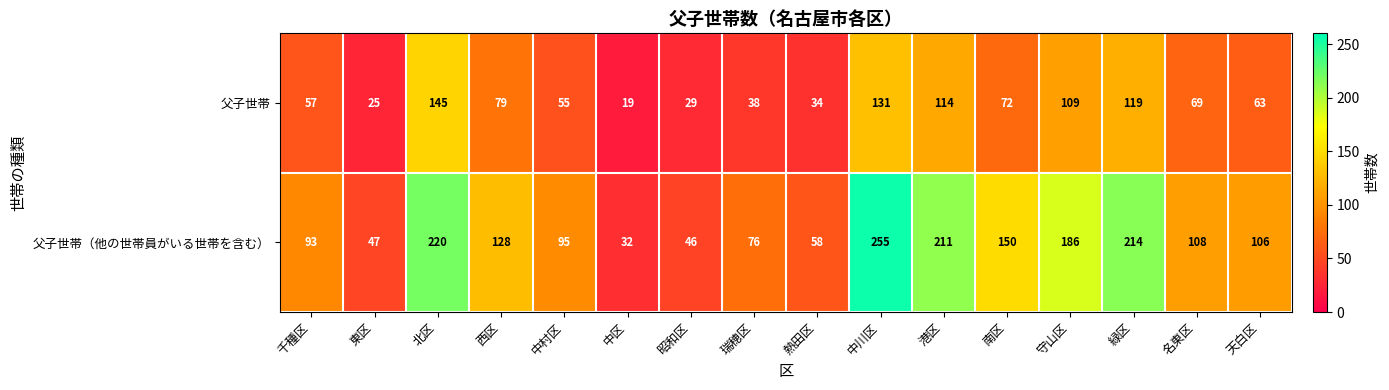

List the series in order of their peak value, highest first.

父子世帯（他の世帯員がいる世帯を含む）, 父子世帯